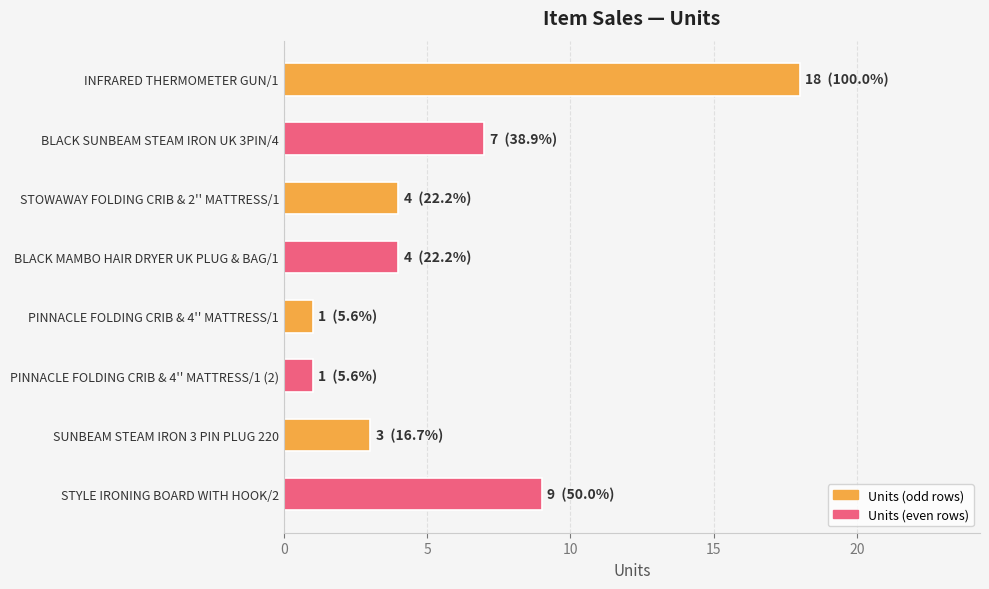

What is the greatest value displayed?

18